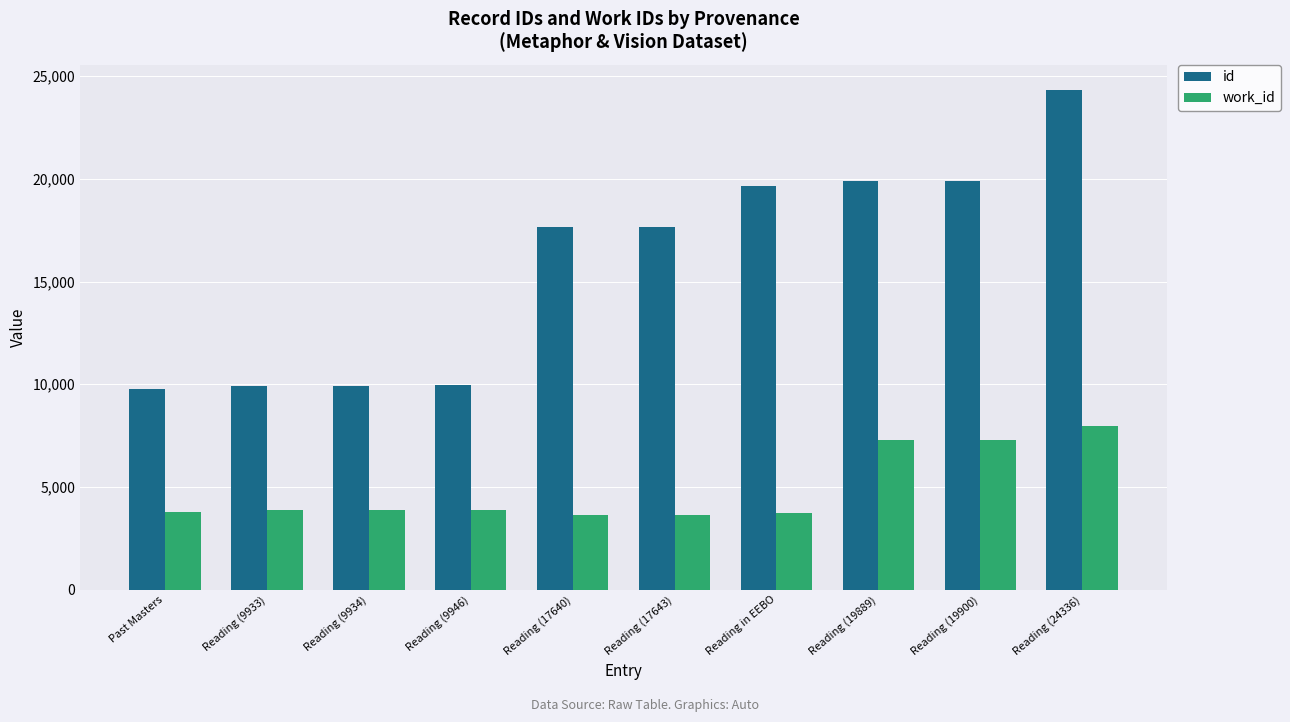

What are all the series names shown in the legend?

id, work_id